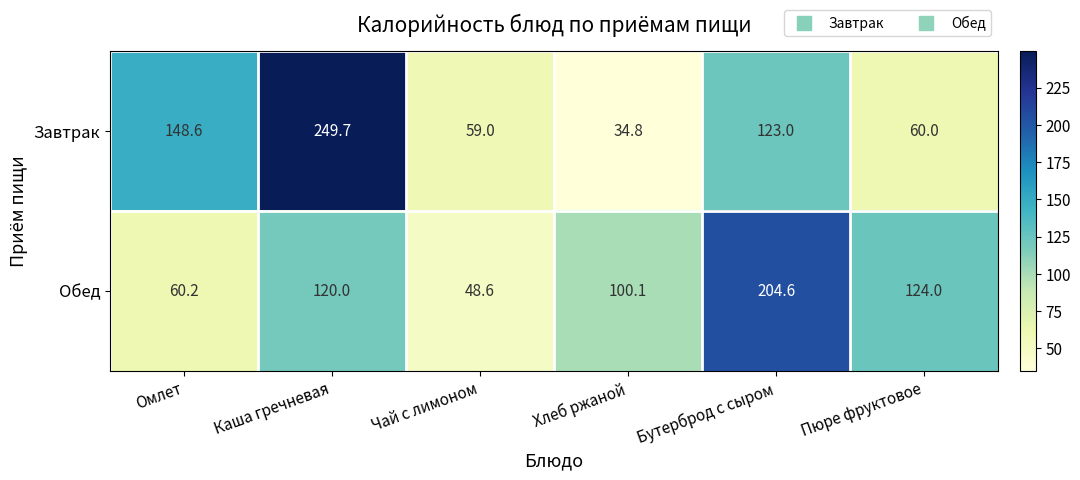

What is the spread (max minus min) of values at Бутерброд с сыром?

81.6